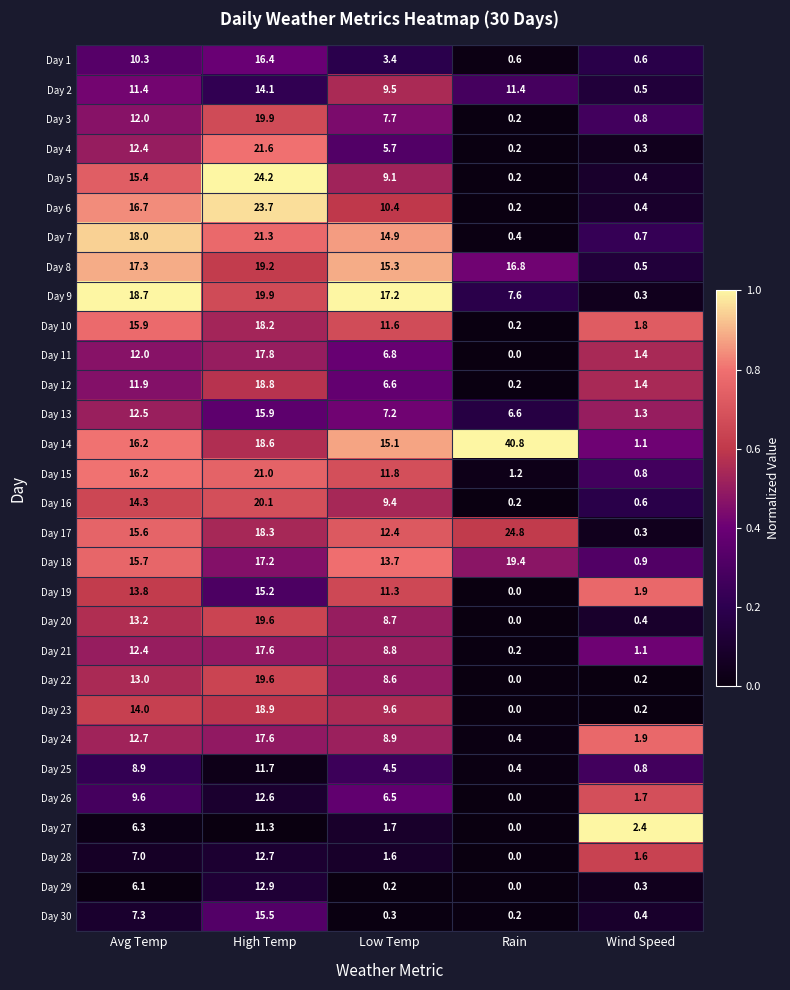

Rank the categories by Day 27 value from highest to lowest.

High Temp, Avg Temp, Wind Speed, Low Temp, Rain